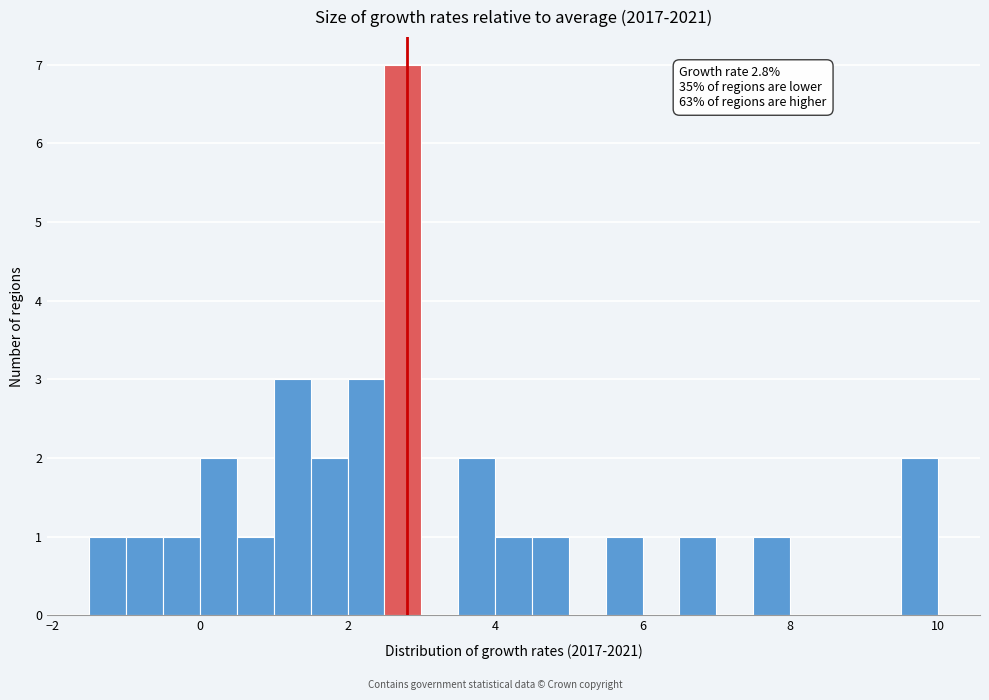

Read against the x-axis, roughly where is the centre of the tallest bar?

2.8